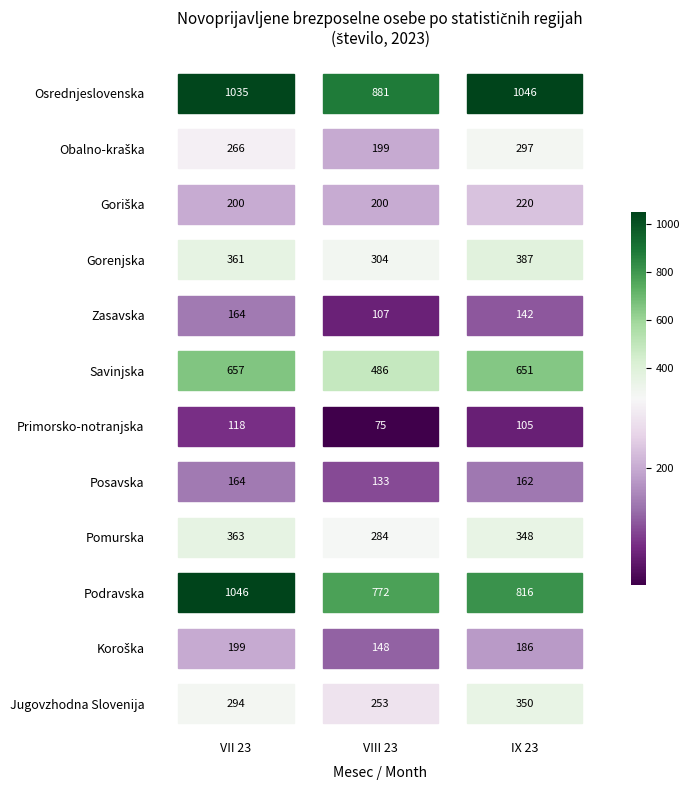

Reading right to left, what are all the values shown in this chart?

Jugovzhodna Slovenija: Podravska=350	Koroška=253	Jugovzhodna Slovenija=294
Koroška: Podravska=186	Koroška=148	Jugovzhodna Slovenija=199
Podravska: Podravska=816	Koroška=772	Jugovzhodna Slovenija=1046
Pomurska: Podravska=348	Koroška=284	Jugovzhodna Slovenija=363
Posavska: Podravska=162	Koroška=133	Jugovzhodna Slovenija=164
Primorsko-notranjska: Podravska=105	Koroška=75	Jugovzhodna Slovenija=118
Savinjska: Podravska=651	Koroška=486	Jugovzhodna Slovenija=657
Zasavska: Podravska=142	Koroška=107	Jugovzhodna Slovenija=164
Gorenjska: Podravska=387	Koroška=304	Jugovzhodna Slovenija=361
Goriška: Podravska=220	Koroška=200	Jugovzhodna Slovenija=200
Obalno-kraška: Podravska=297	Koroška=199	Jugovzhodna Slovenija=266
Osrednjeslovenska: Podravska=1046	Koroška=881	Jugovzhodna Slovenija=1035